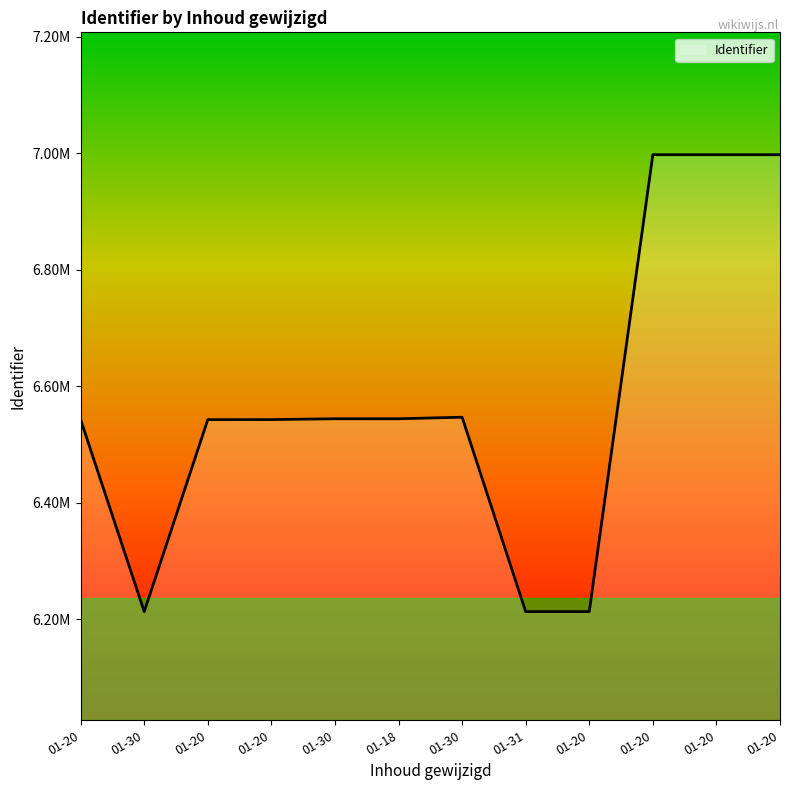

Does the chart display data point markers on the line(s)?

No